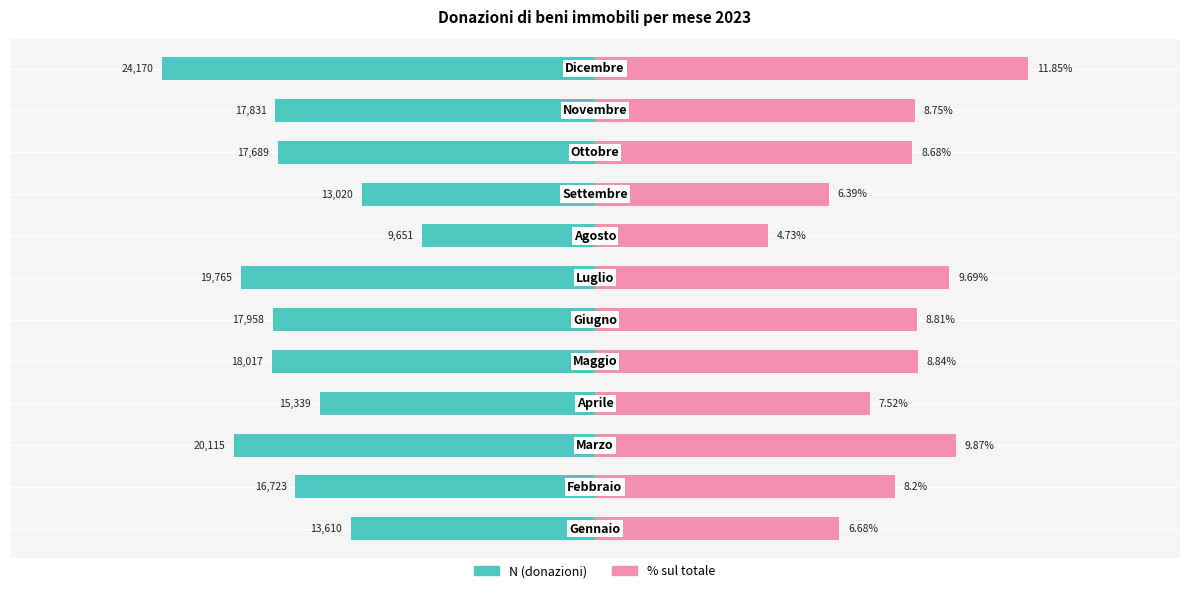

The N series shows -1.4 at 2. True or false?

False